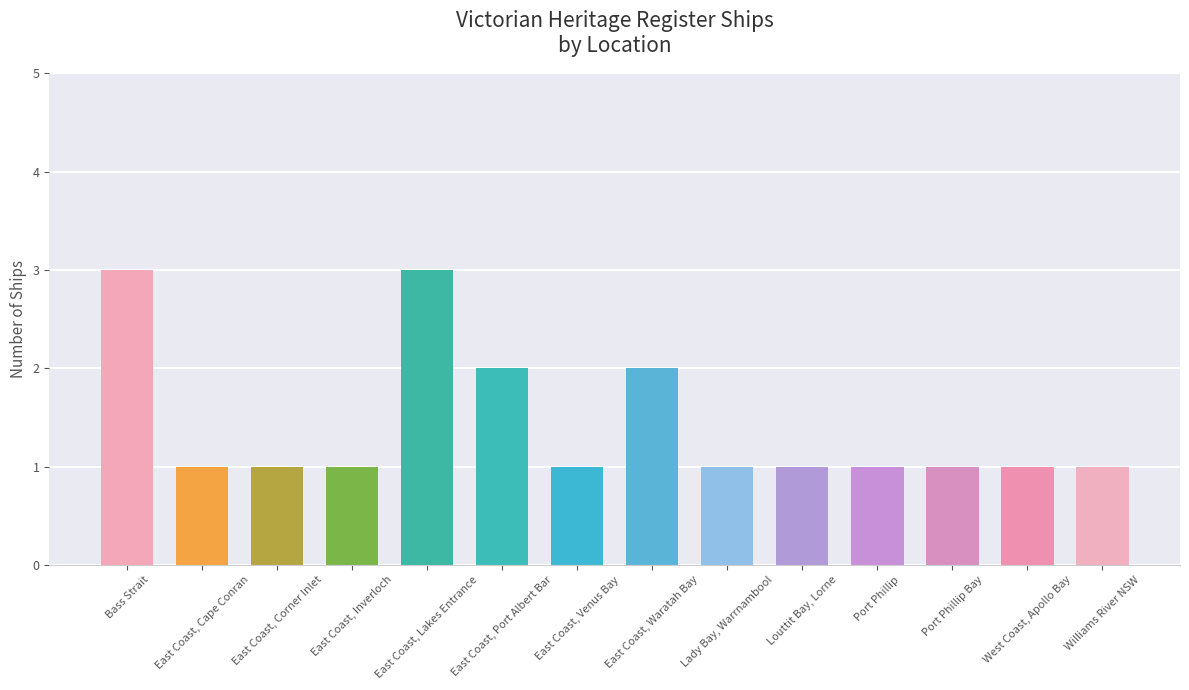

How many values are between 1 and 2?

12